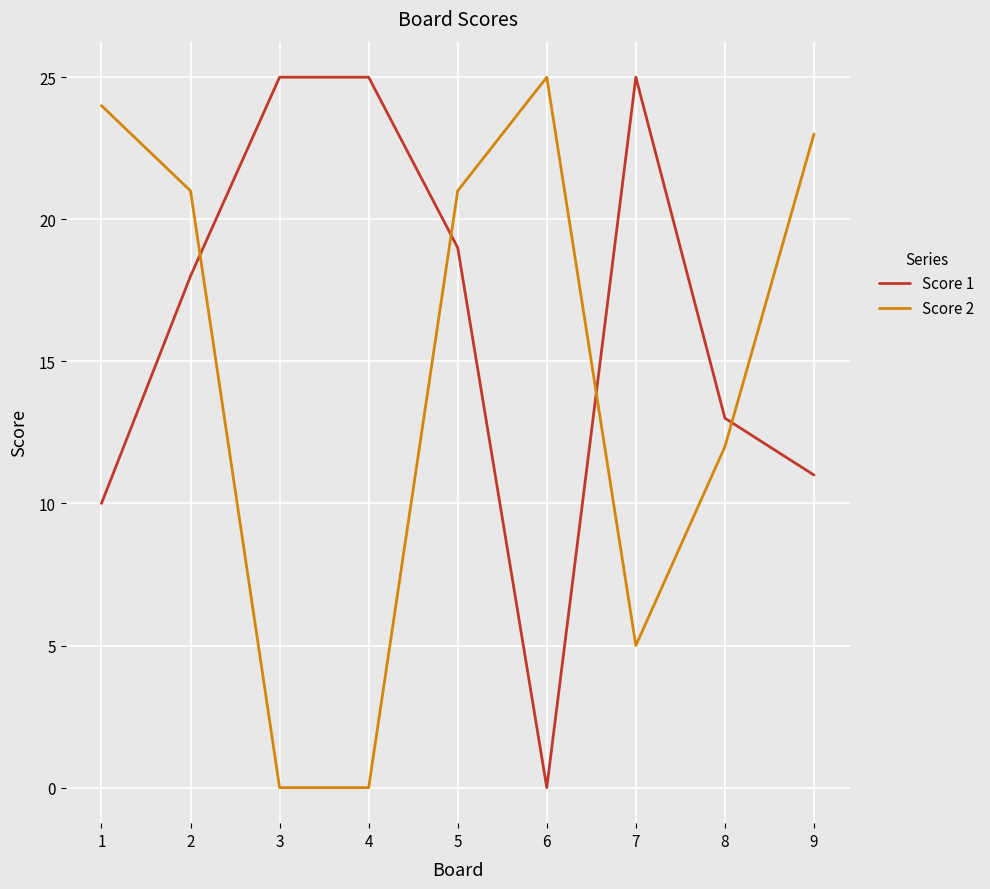

What are all the series names shown in the legend?

Score 1, Score 2